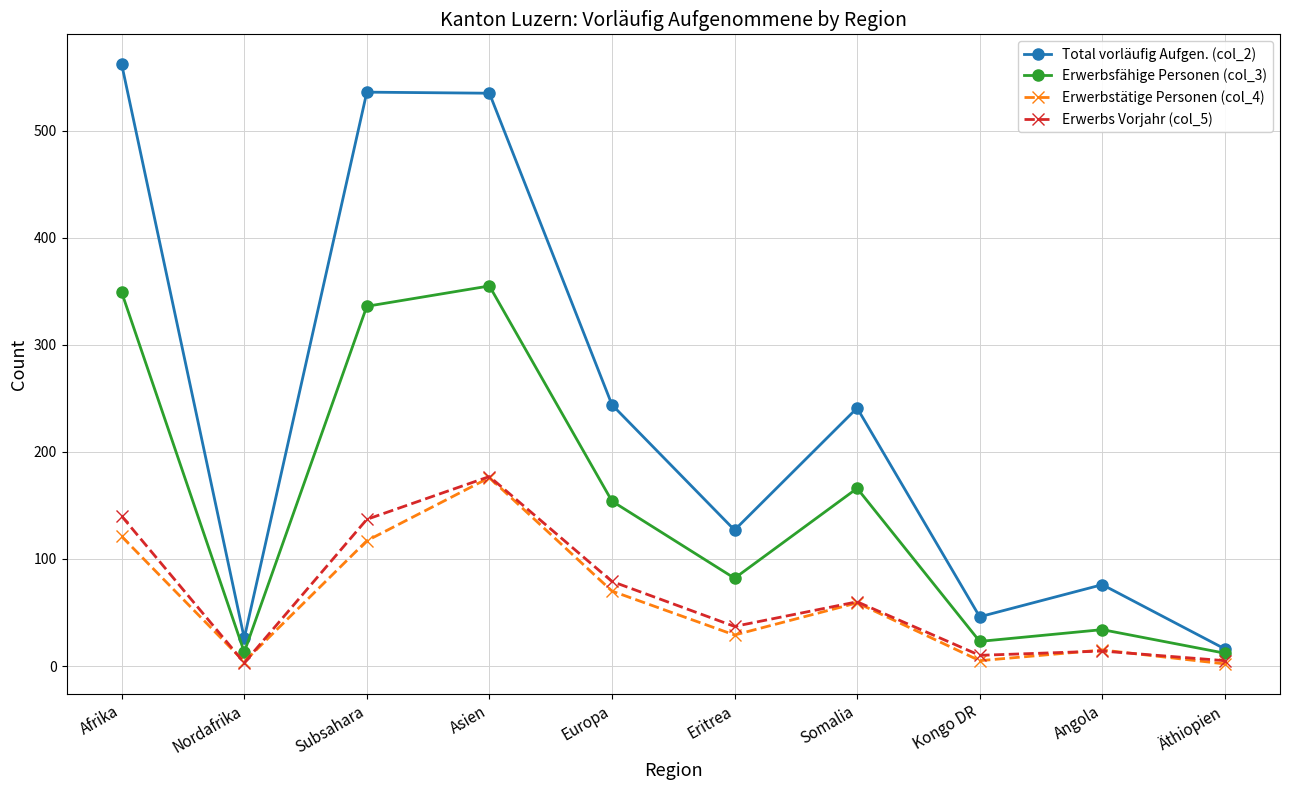

Which label corresponds to the largest value in the chart?

Afrika